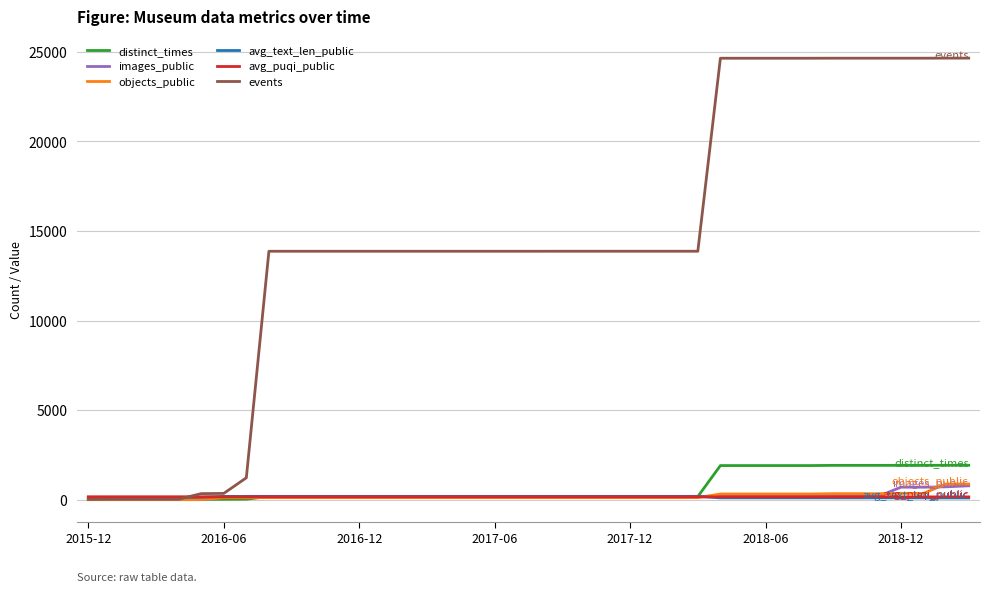

What is the sum of all avg_text_len_public values?

6063.2